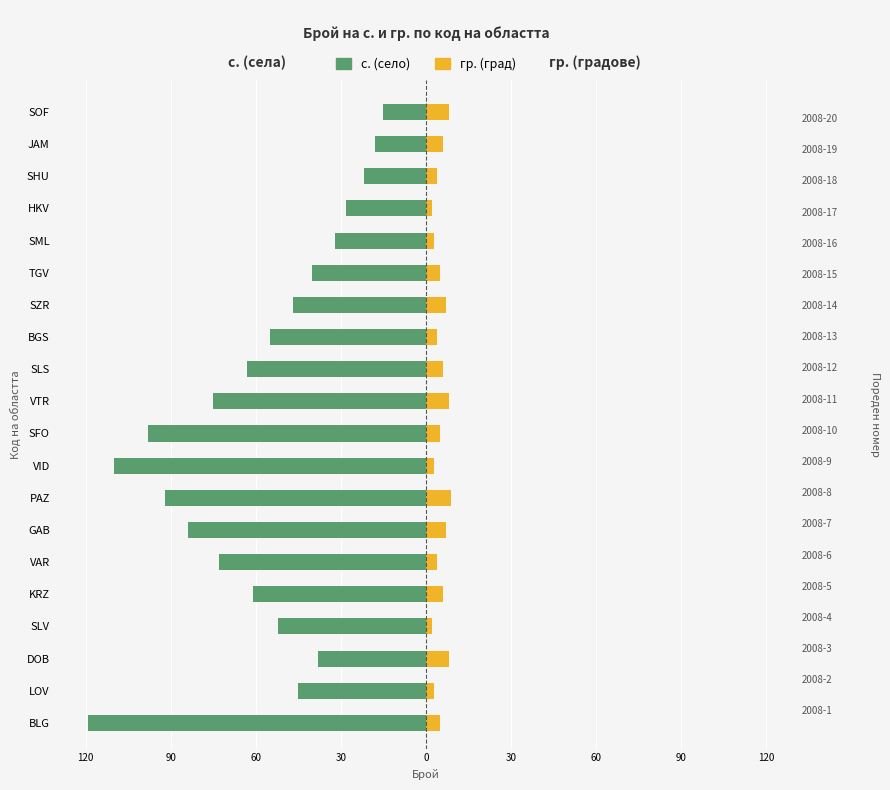

Count the number of data series in this chart.

2